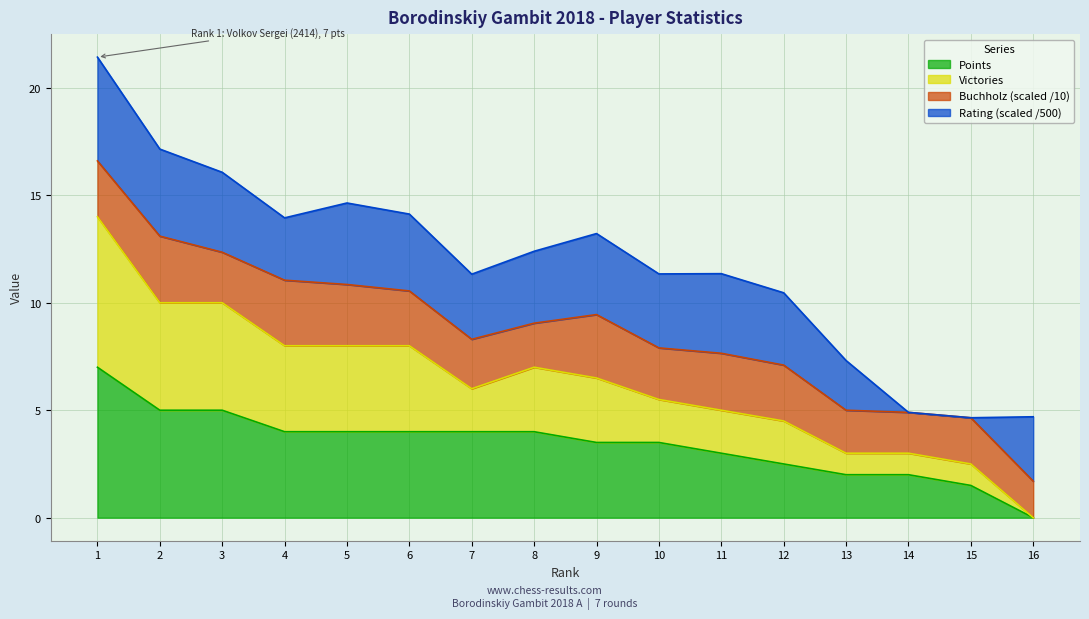

What is the approximate value of Points at 7?

4.0